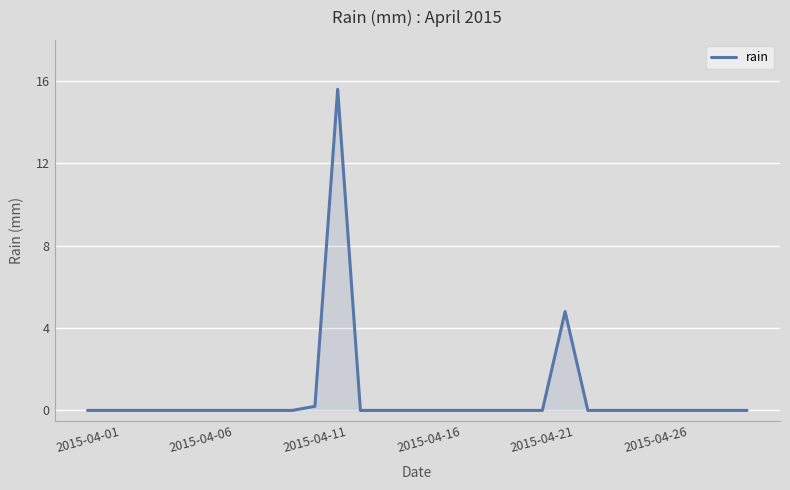

What is the difference between the maximum and minimum values?

15.6